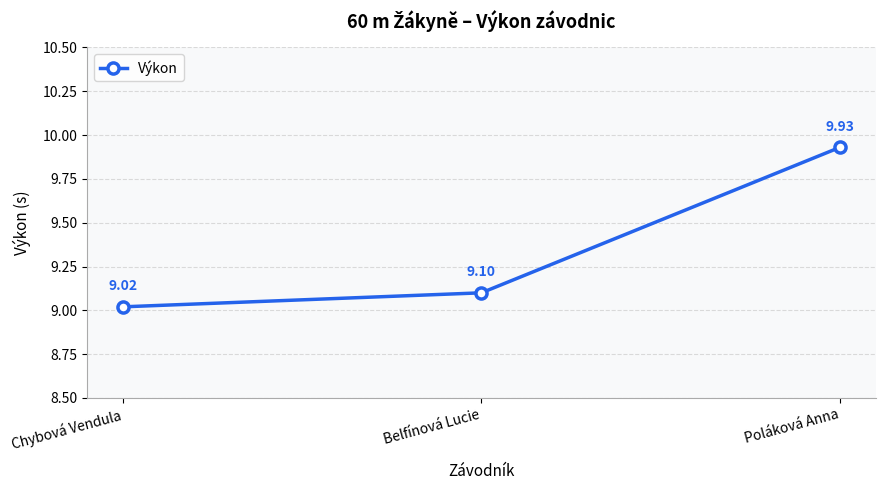

Reading right to left, extract all data points from this chart.

9.9	9.1	9.0